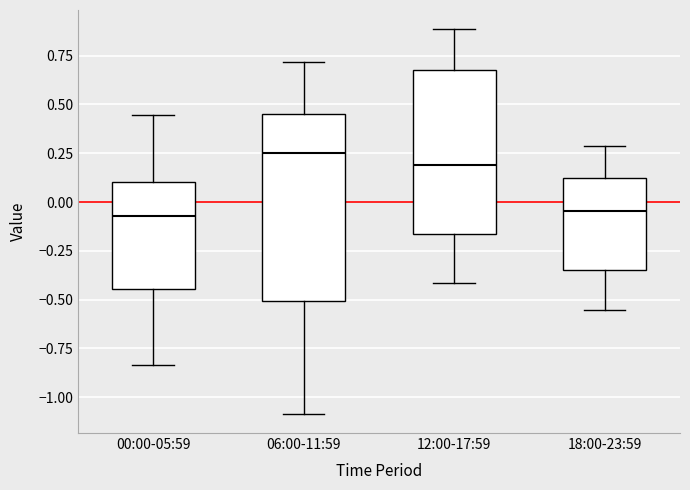

Which box is the tallest, from its lower edge to its upper edge?

06:00-11:59